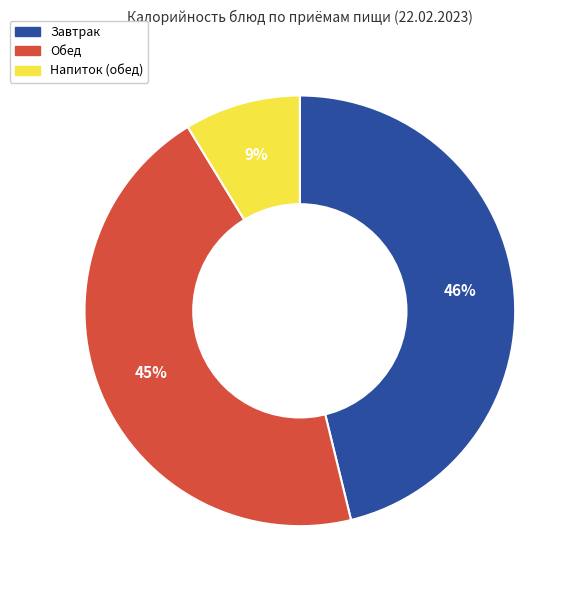

Is there a majority slice in this chart?

No